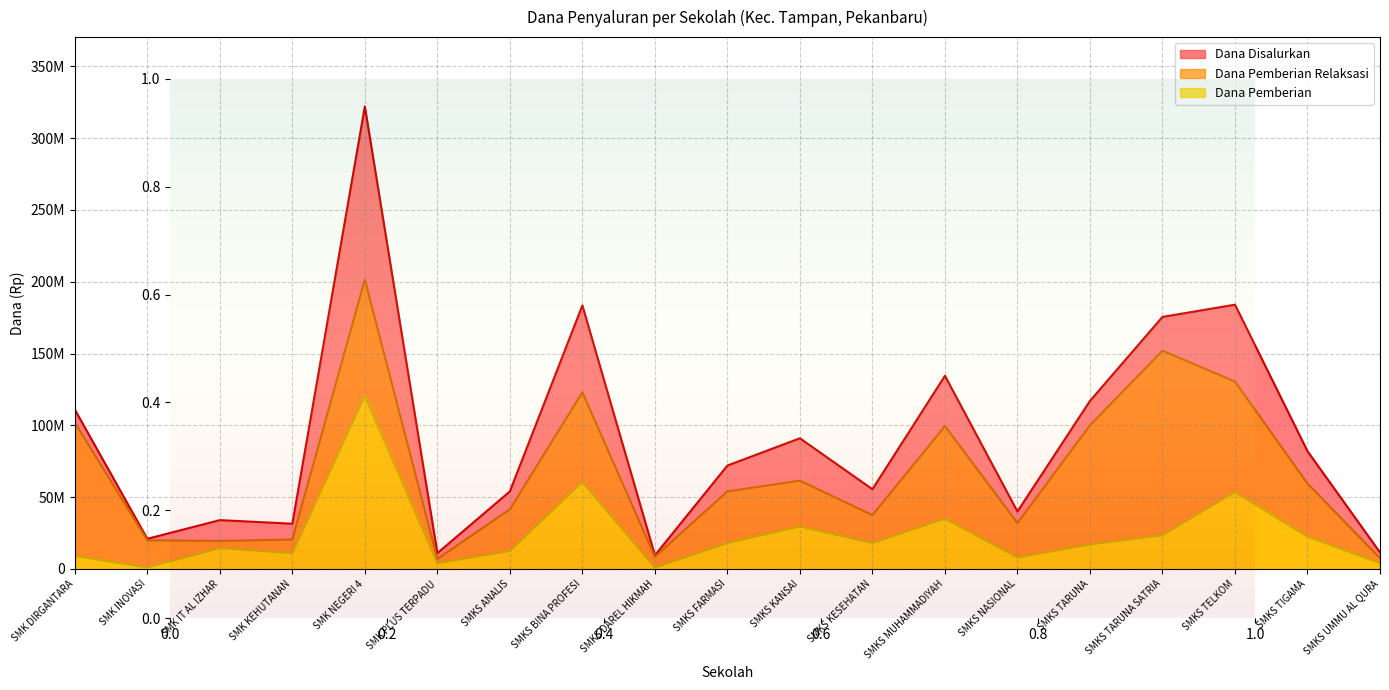

What is the total value across all series at SMKS BINA PROFESI?

367000000